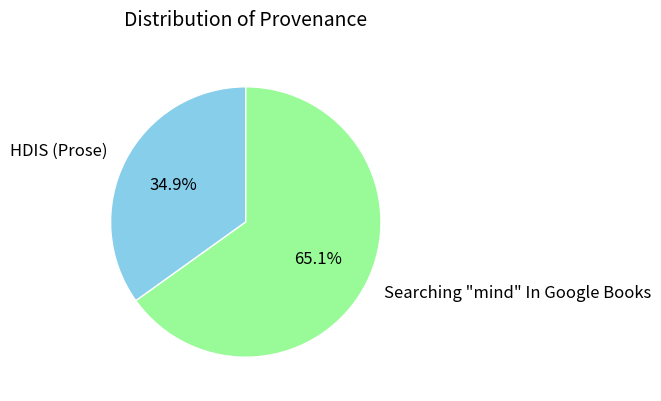

To the nearest percent, what is the difference between the largest and smallest slice percentages?

30%